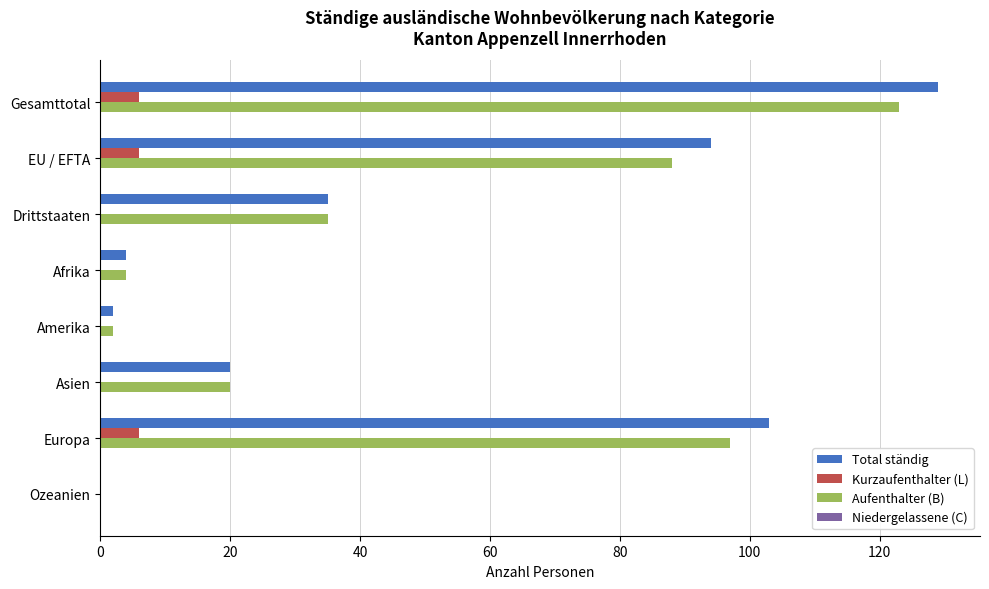

True or false: Aufenthalter (B) has a value of 35 at Drittstaaten.

True